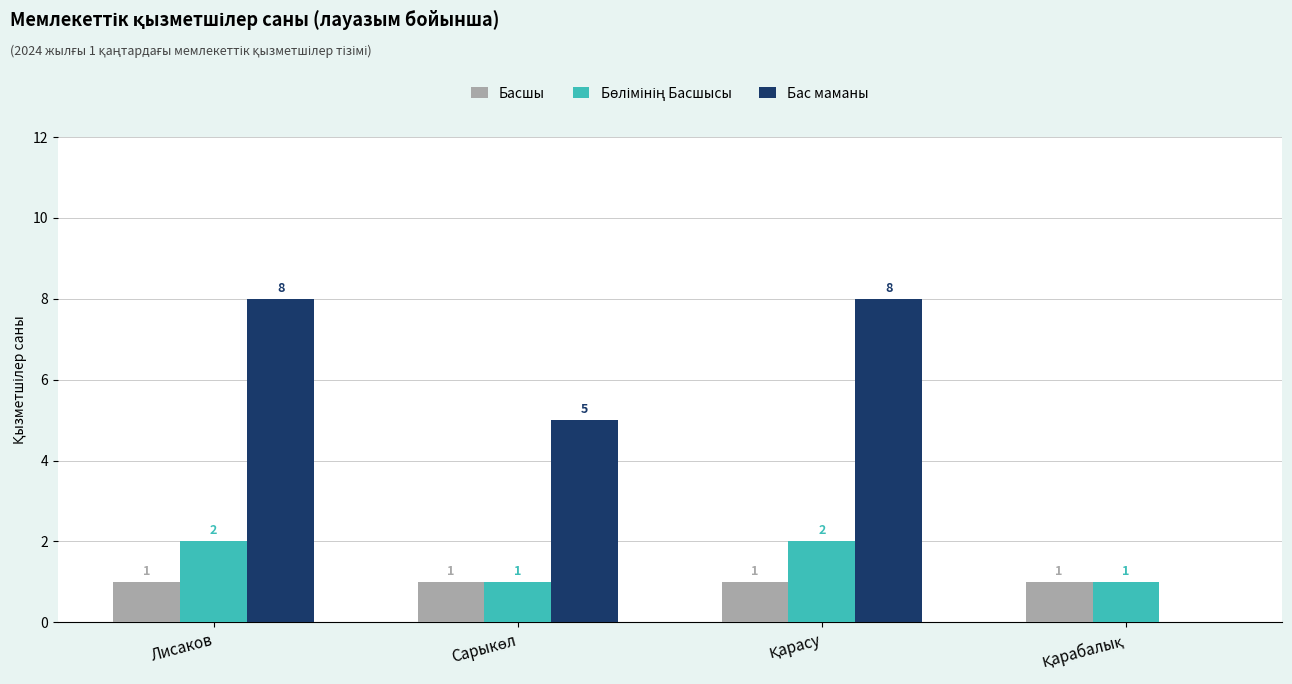

True or false: Басшы has a value of 1 at Лисаков.

True